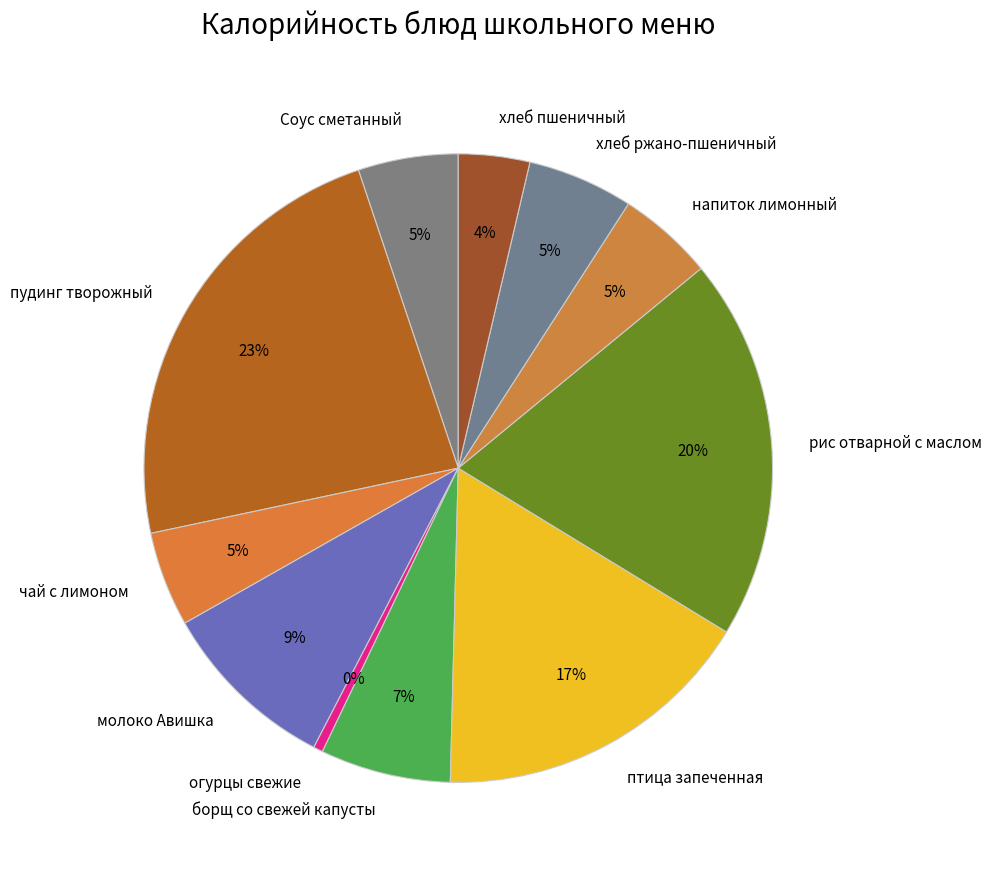

Is the sum of птица запеченная and огурцы свежие greater than half?

No